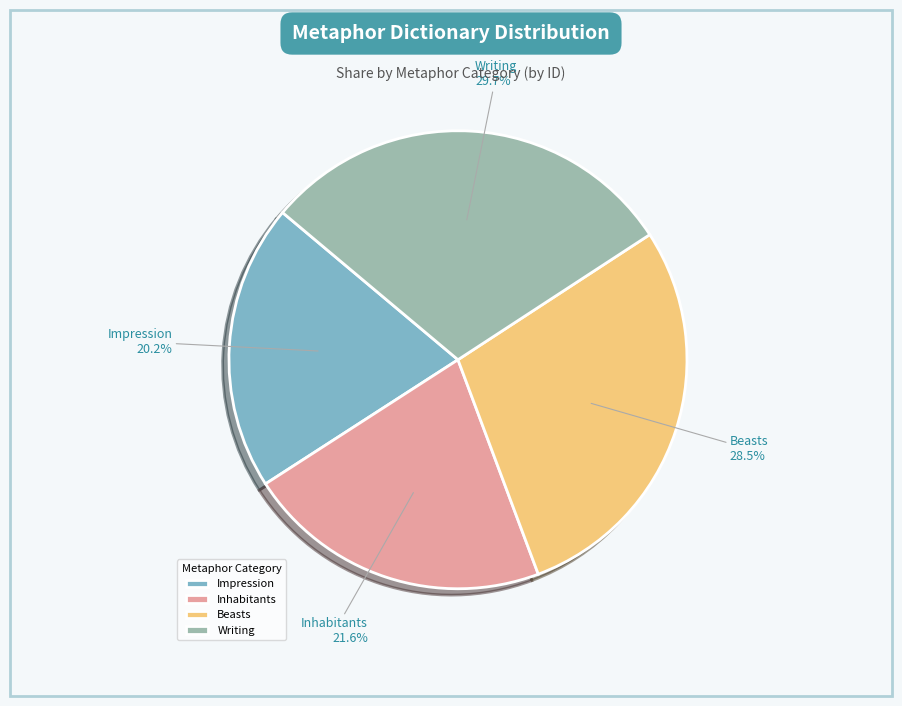

To the nearest percent, what percentage of the pie is Impression?

20%